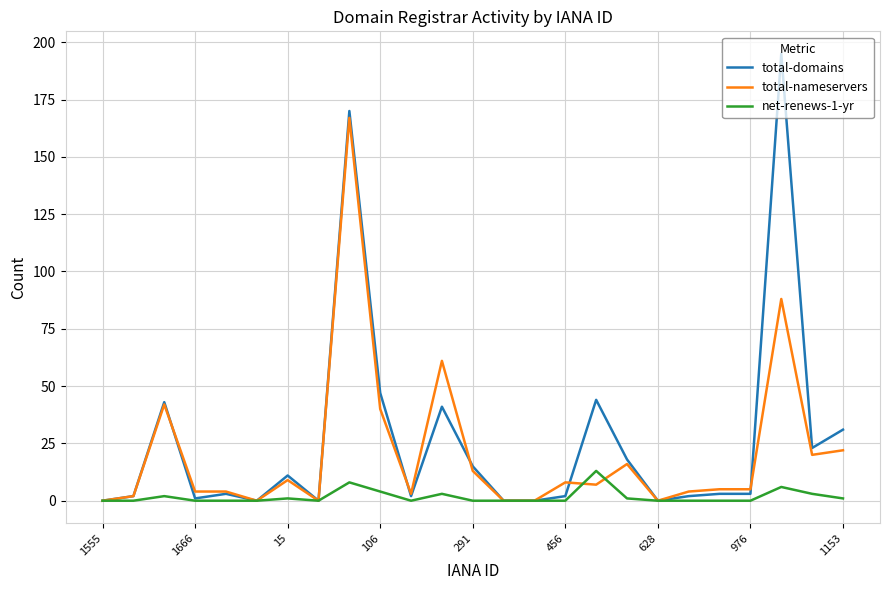

Rank the series by their maximum value, from highest to lowest.

total-domains, total-nameservers, net-renews-1-yr